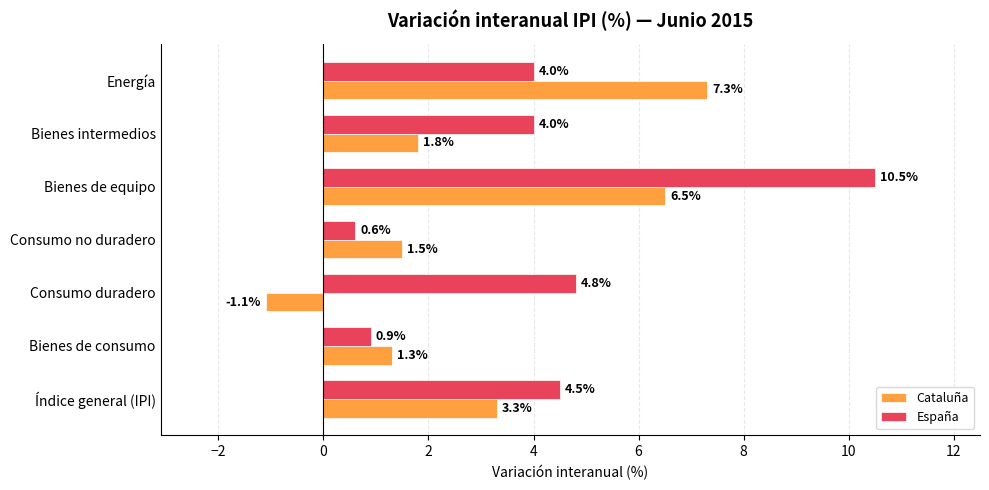

What is the smallest value displayed?

-1.1